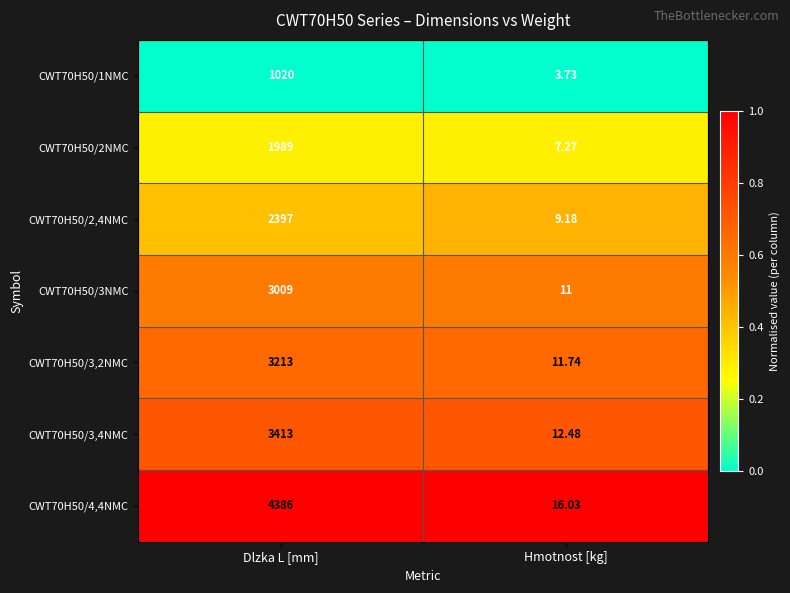

At which label does CWT70H50/4,4NMC reach its minimum?

Hmotnost [kg]